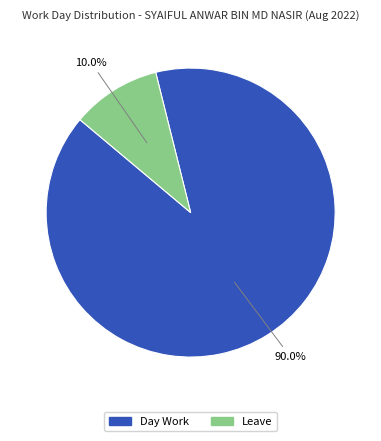

Does any single category account for the majority?

Yes